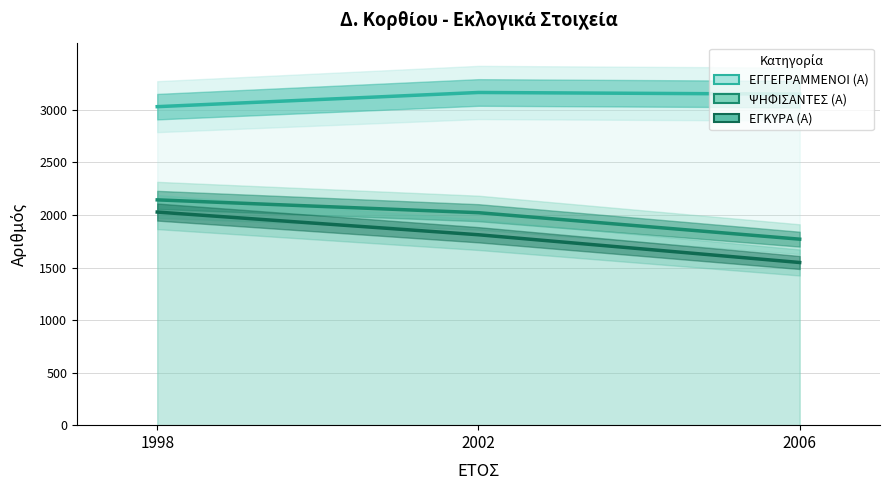

How many data points in ΕΓΓΕΓΡΑΜΜΕΝΟΙ (Α) are less than 3150?

1